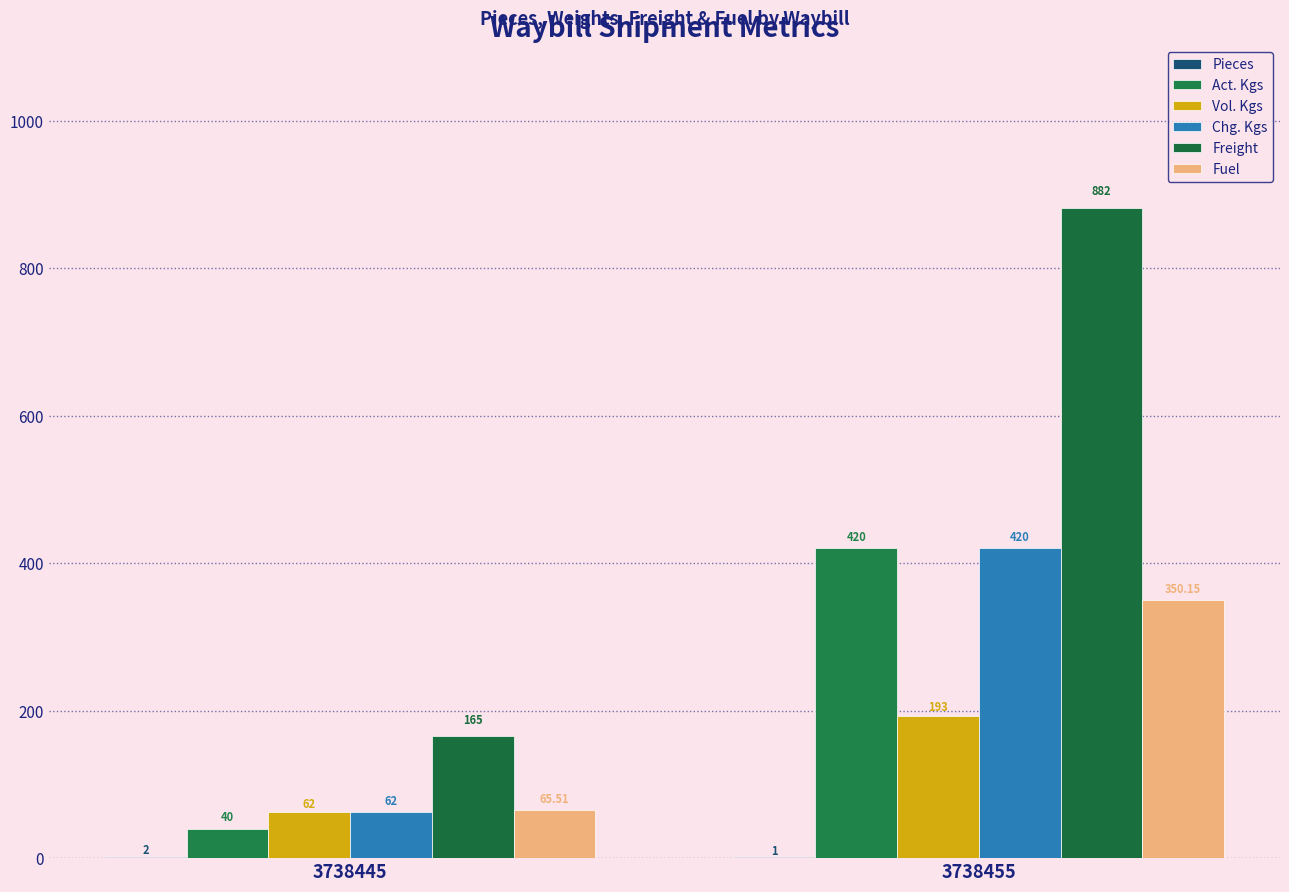

At which category is the sum across all series the highest?

3738455